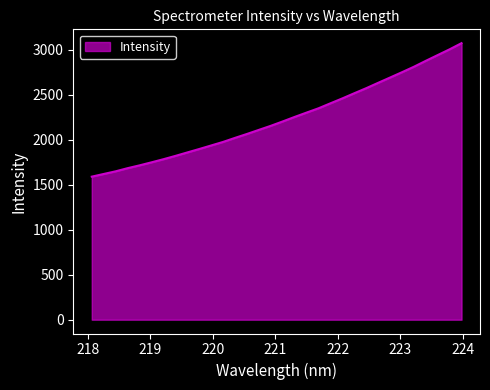

What is the smallest value displayed?

1589.4